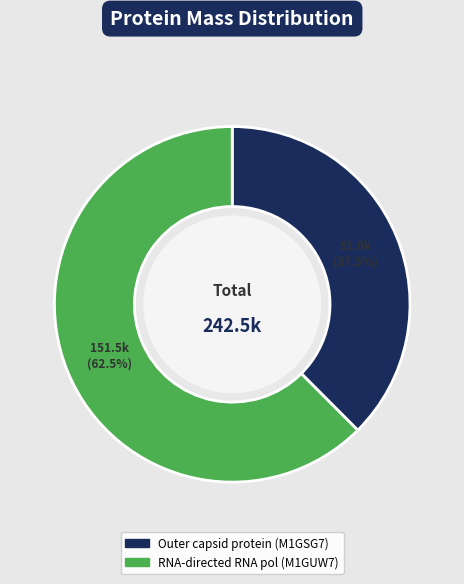

Does any single category account for the majority?

Yes